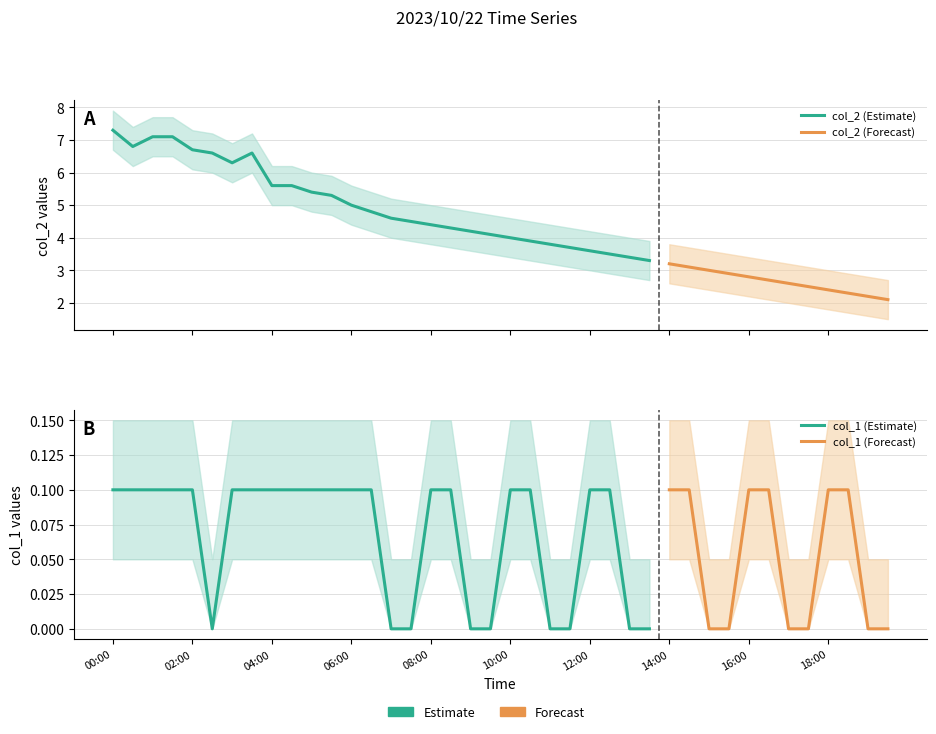

What is the approximate value of col_1 at 10:00?

0.1